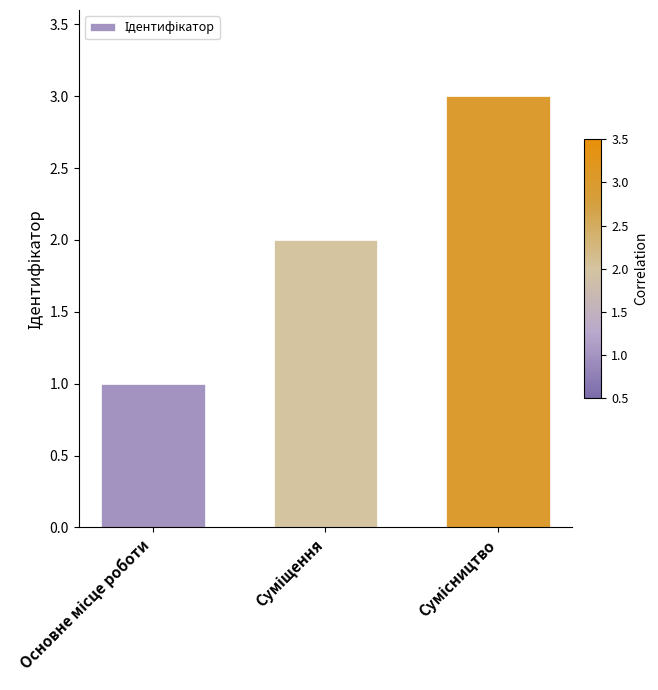

How many bars are there in total?

3